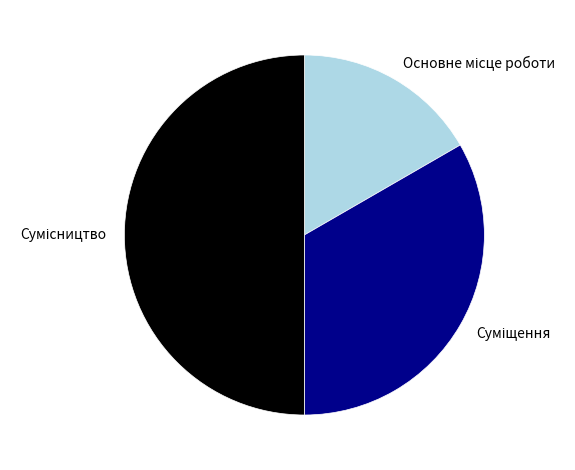

Rank the categories by value from highest to lowest.

Сумісництво, Суміщення, Основне місце роботи